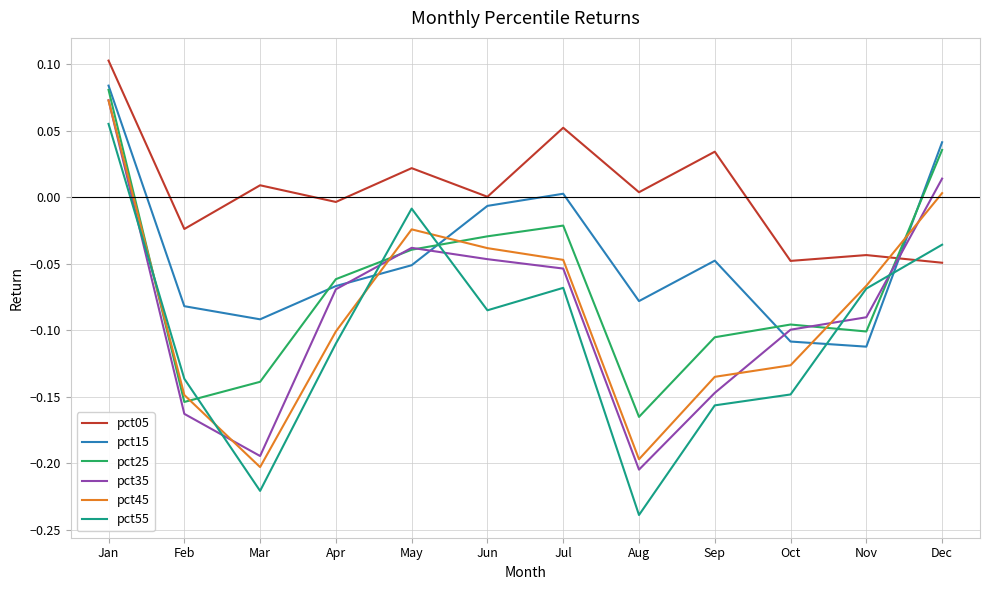

Which series has the largest total across all categories?

pct05